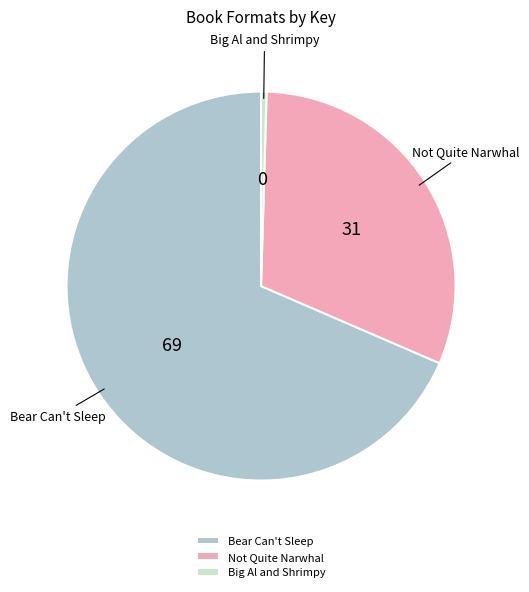

Is it true that Big Al and Shrimpy is 13% of the pie?

False